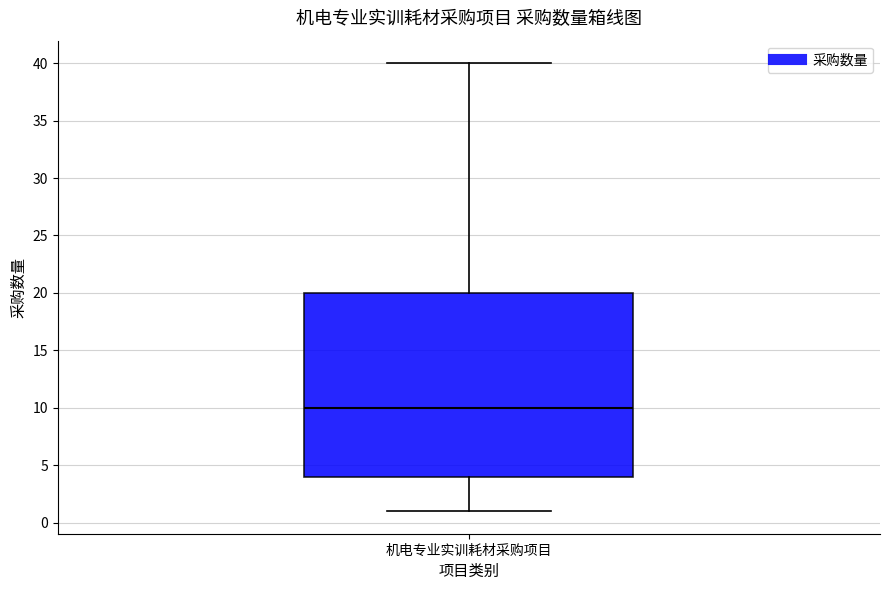

Transcribe this box plot: give where the median line is, the range the box spans, and where the two whiskers end, as read against the y-axis. The values are not printed on the chart, so give them approximately, as read against the axis.

median 10, box 4 to 20, whiskers 1 to 40